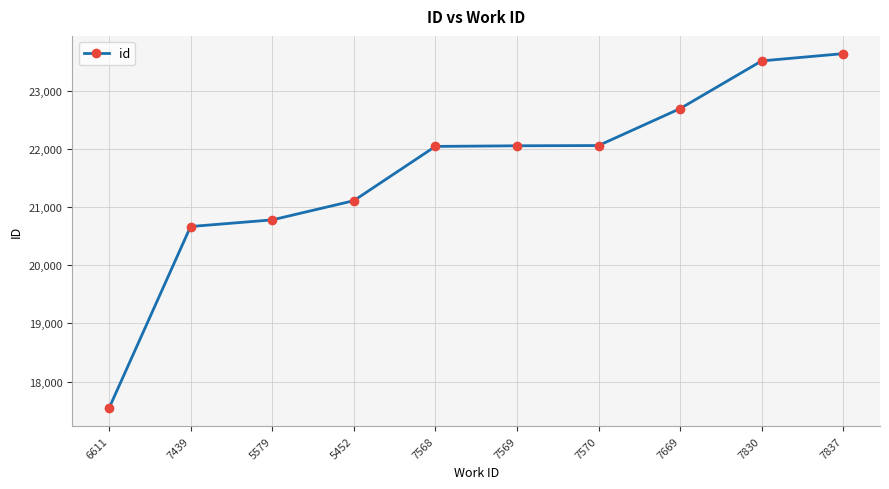

Between 5579 and 7569, which is larger?

7569